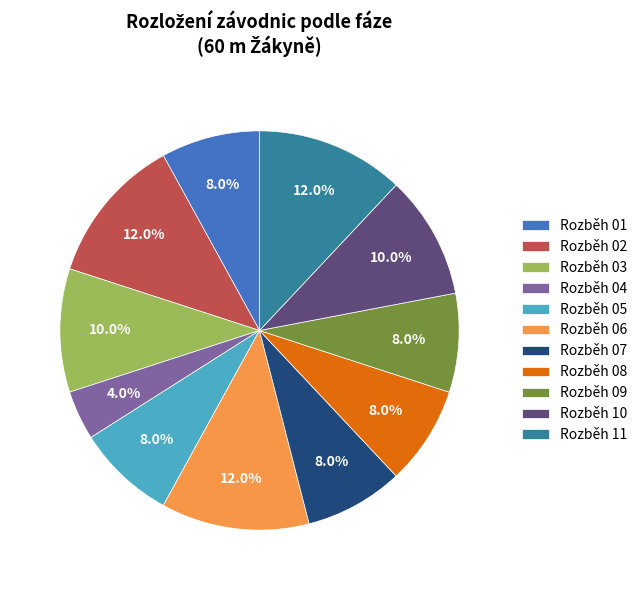

What percentage do Rozběh 06 and Rozběh 08 together represent?

20.0%